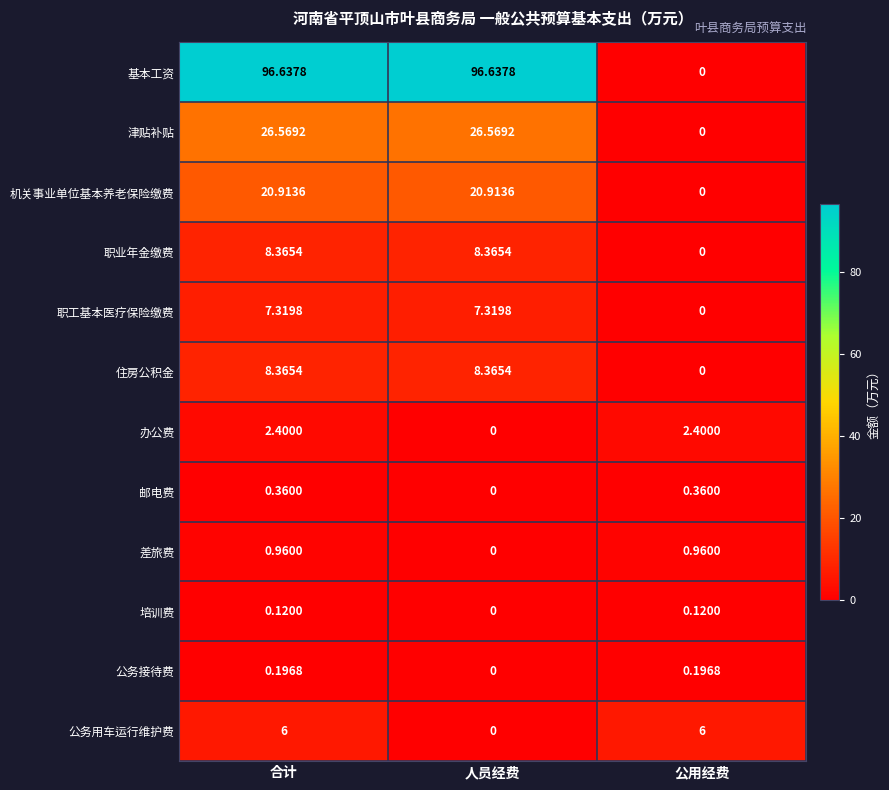

Where is 职工基本医疗保险缴费 nearest to the value 3?

公用经费